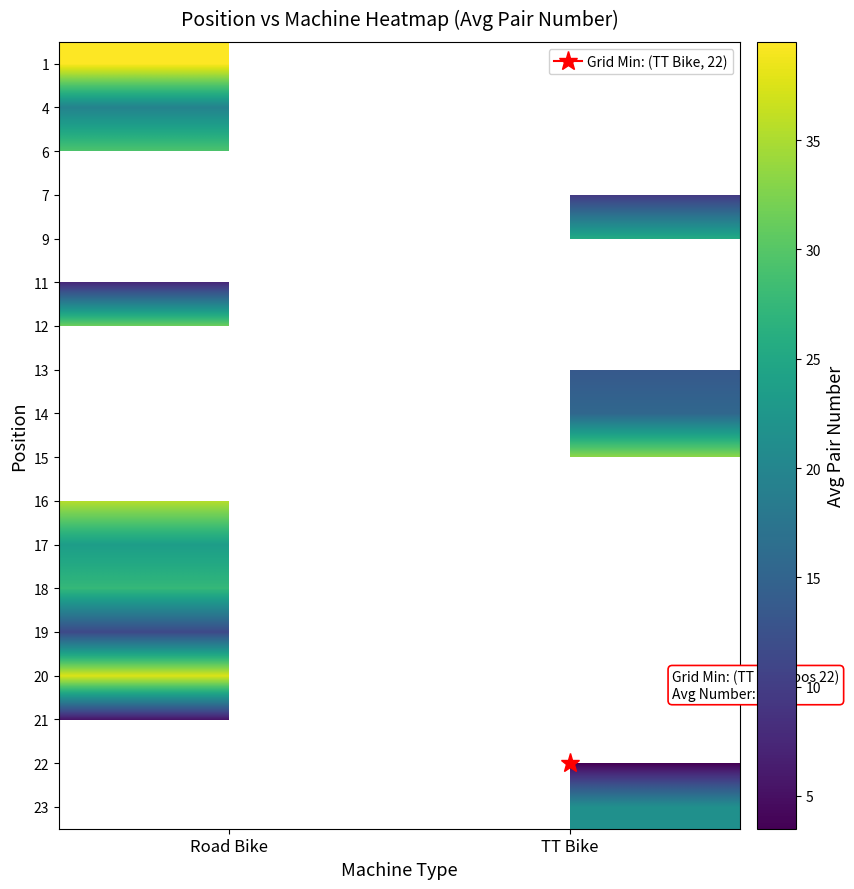

How many series are shown in this chart?

18